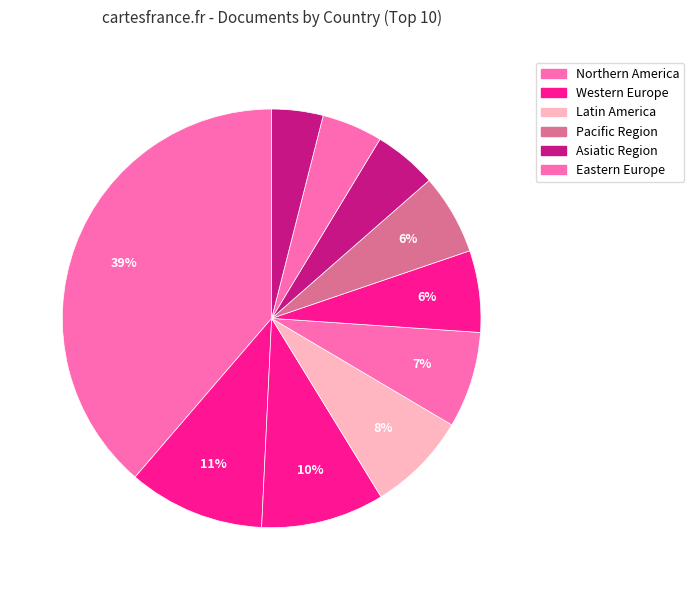

Count the number of slices in the pie.

10